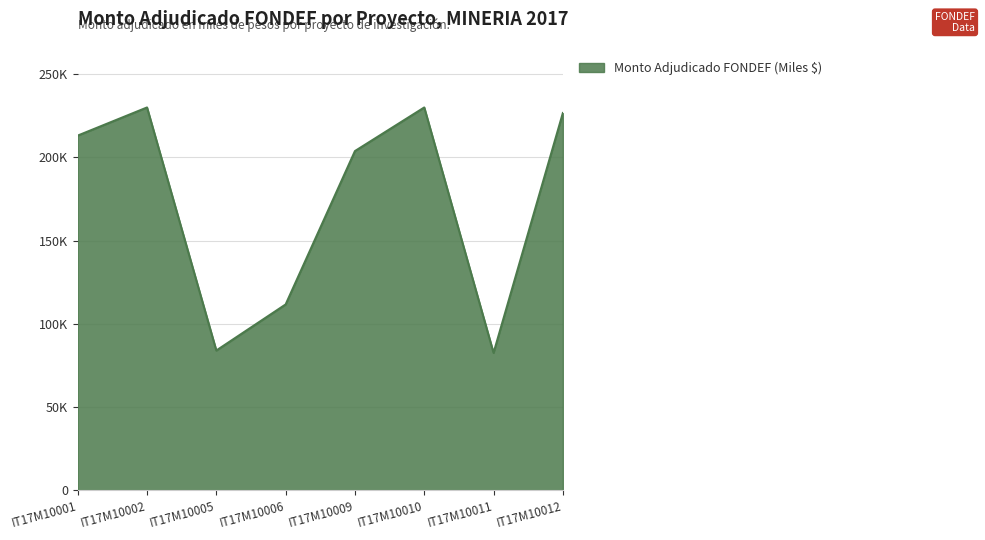

Does the chart have visible grid lines?

Yes